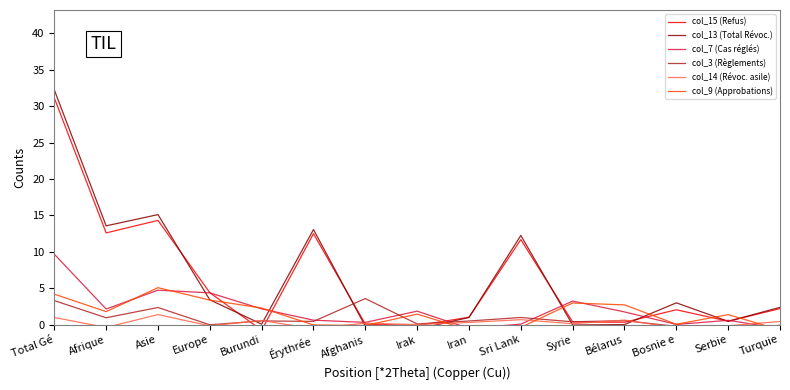

In col_14 (Révoc. asile), how many points are lower than both neighbors (excluding endpoints)?

6